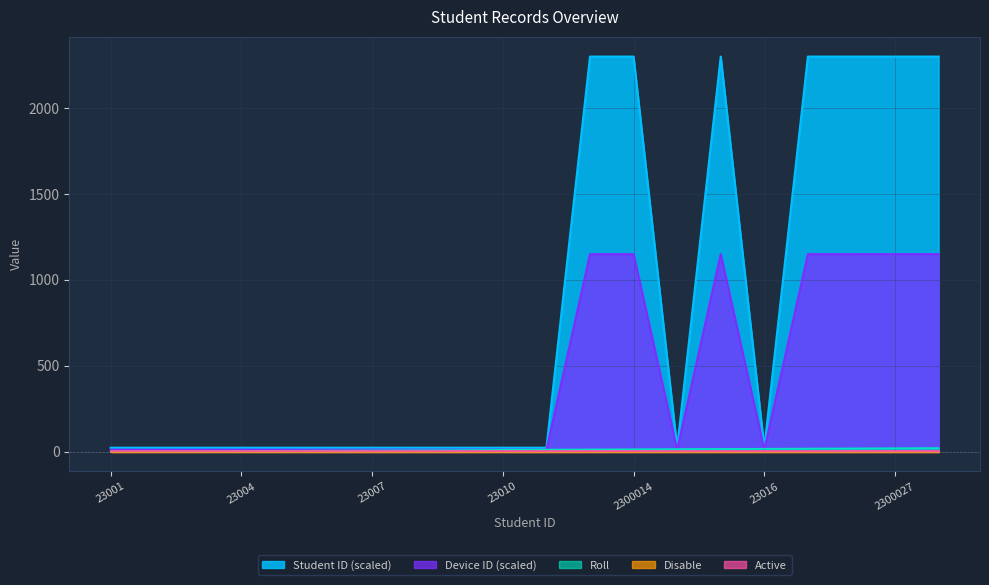

How many series are shown in this chart?

5